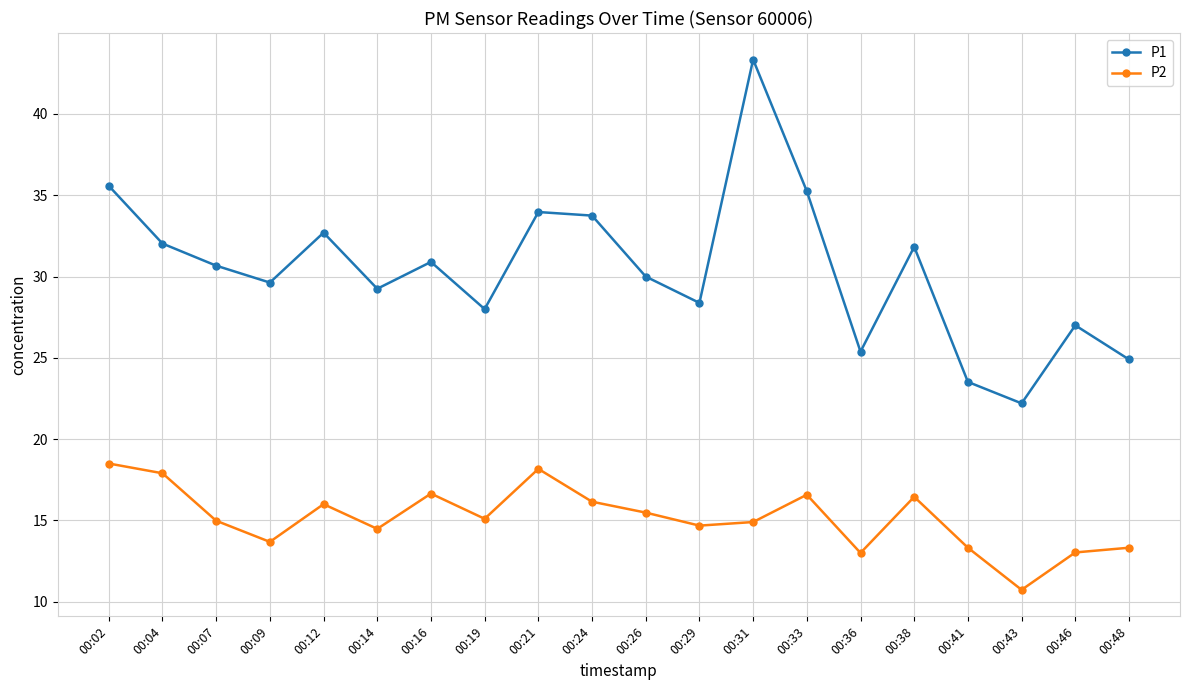

True or false: P1 has more than 1 points higher than both neighbors.

True